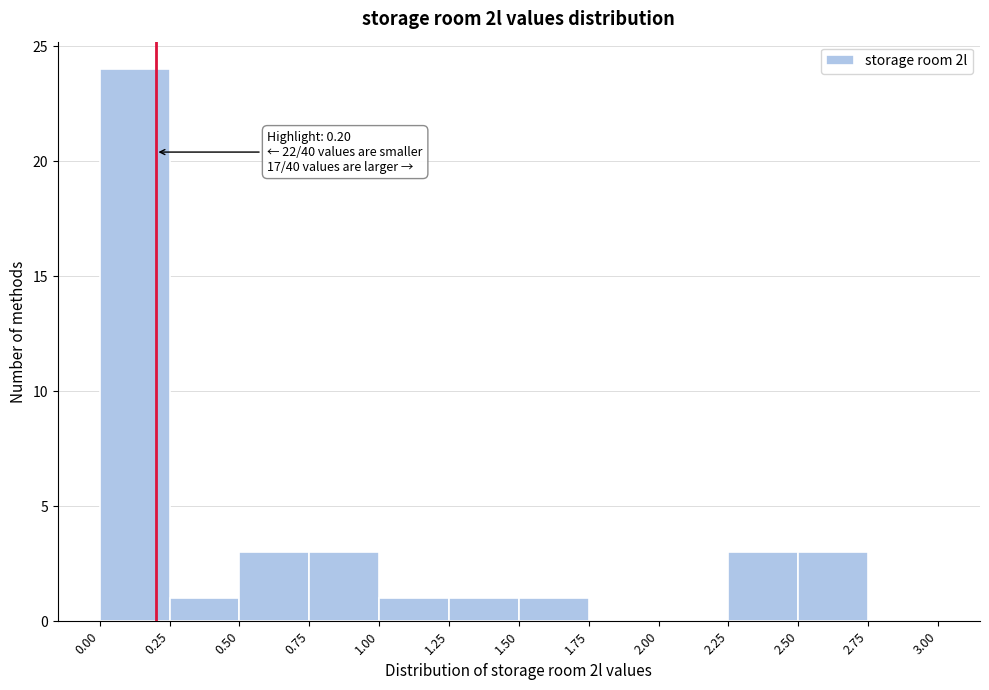

Over which range of the x-axis is the bar tallest?

0.00 to 0.25